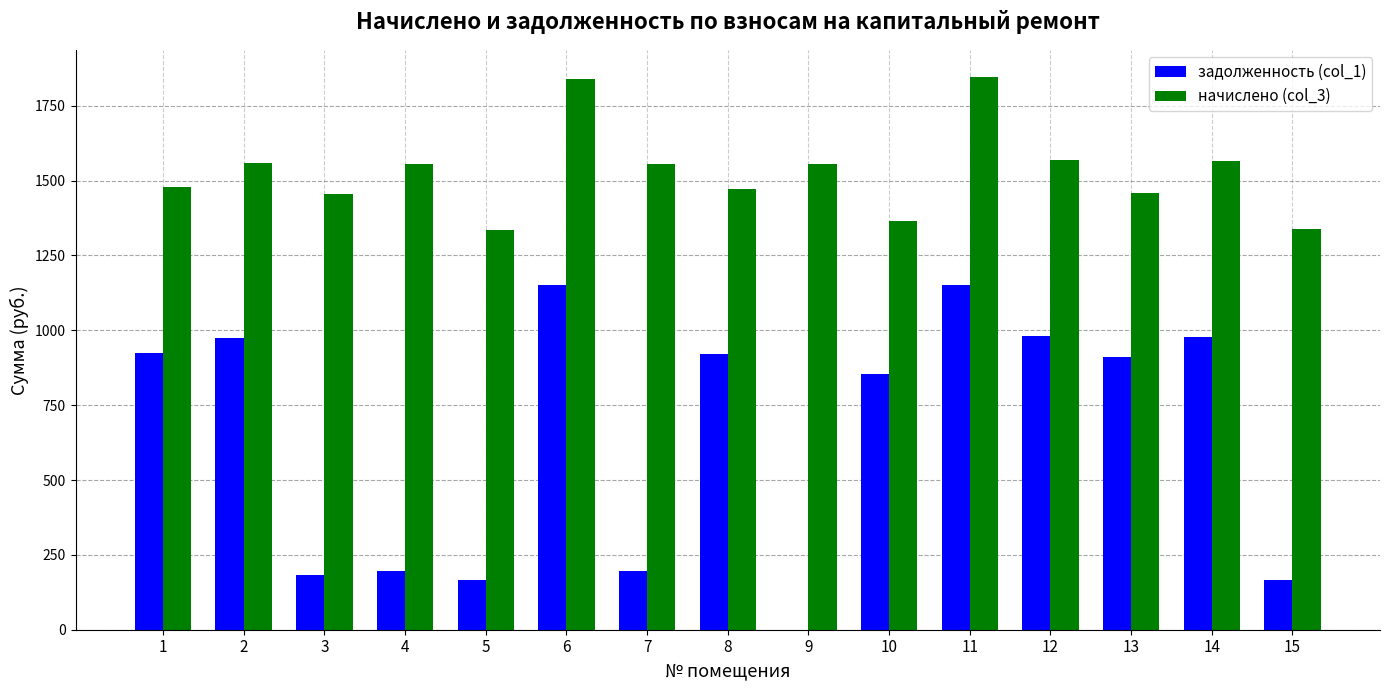

What is the greatest value displayed?

1844.4